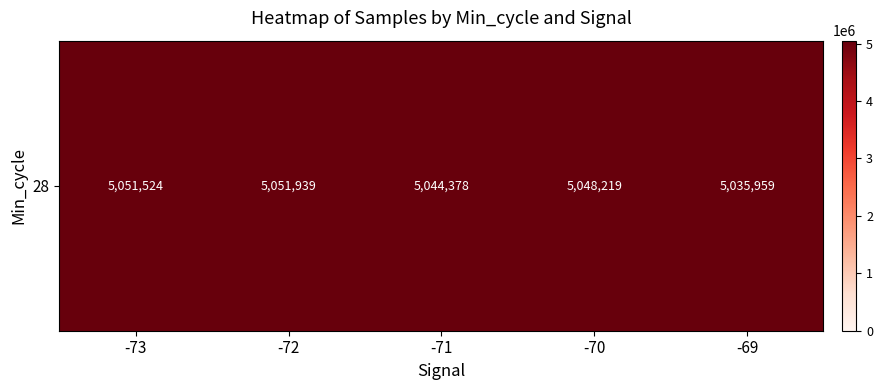

What is the change in value from -73 to -70?

-3305